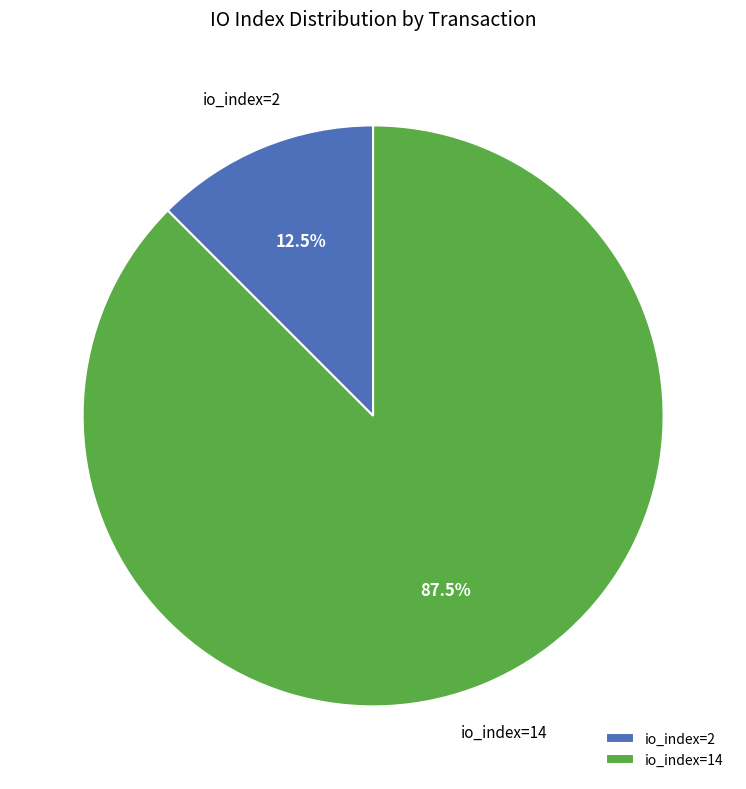

What portion of the pie excludes io_index=14?

12.5%